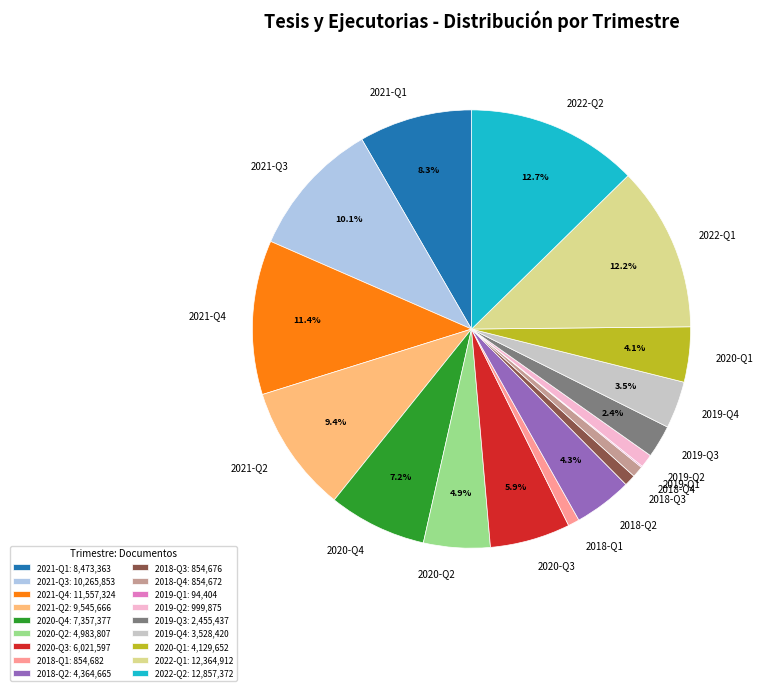

What percentage is NOT represented by 2020-Q4?

92.8%